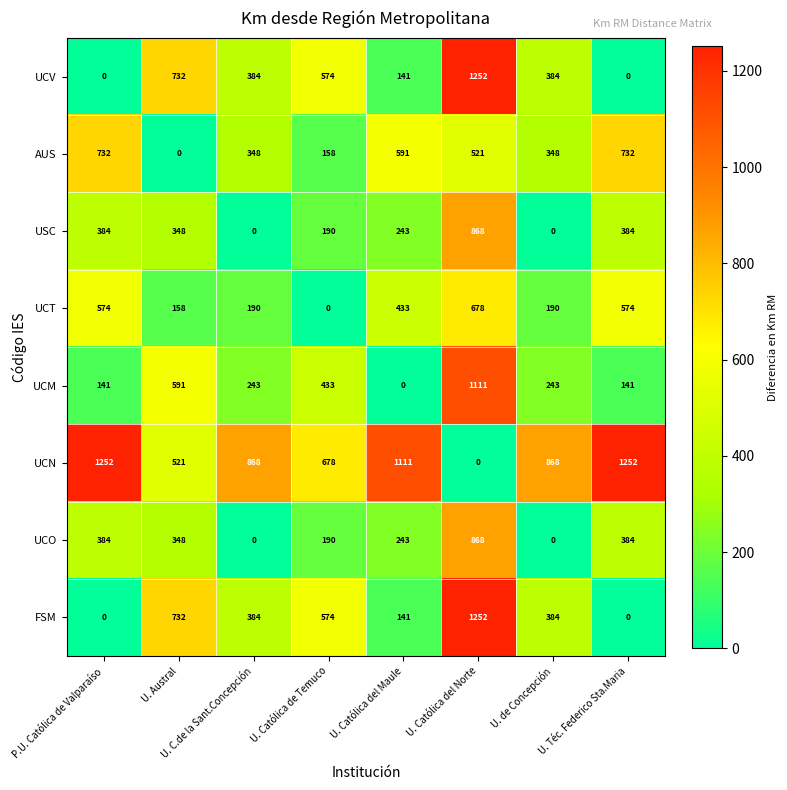

What is the approximate value of UCO at U. Católica de Temuco, to the nearest 10?

190